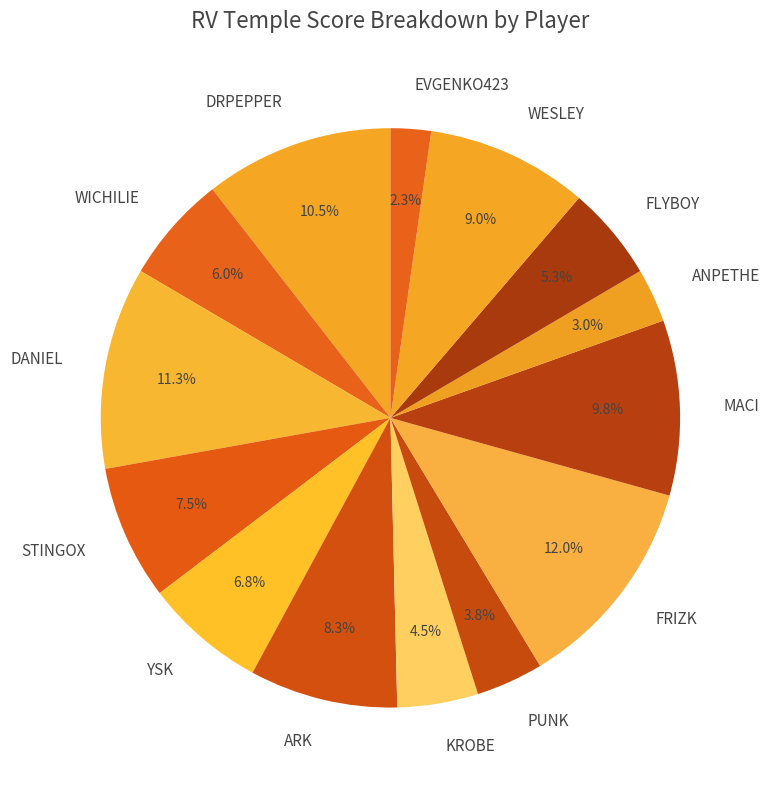

Is KROBE the majority of the pie?

No